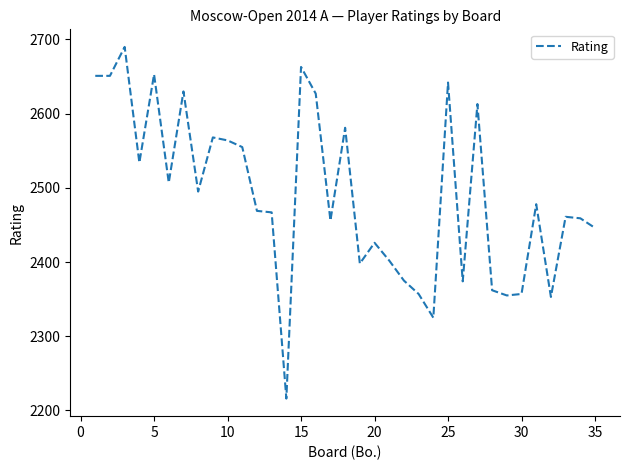

What is the greatest value displayed?

2690